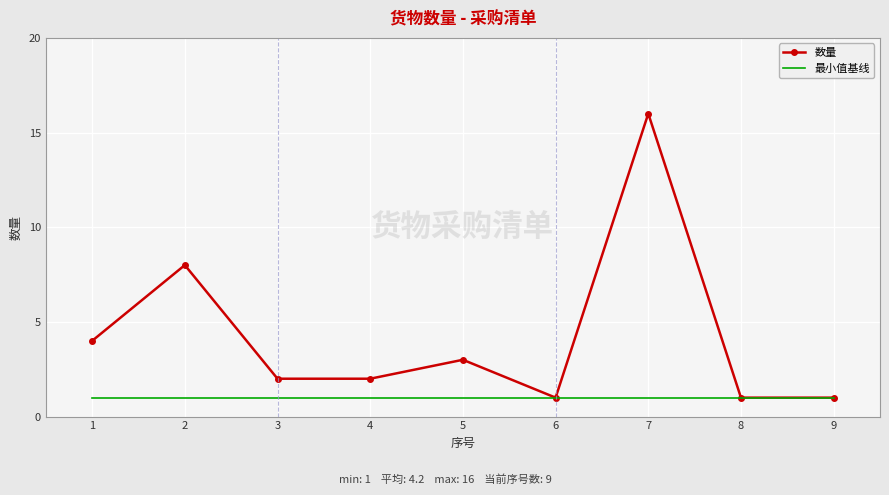

How many series are shown in this chart?

2